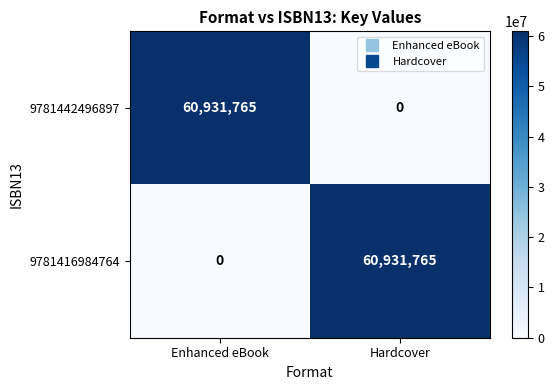

Reading left to right, what are all the values shown in this chart?

9781442496897: Enhanced eBook=60931765	Hardcover=0
9781416984764: Enhanced eBook=0	Hardcover=60931765